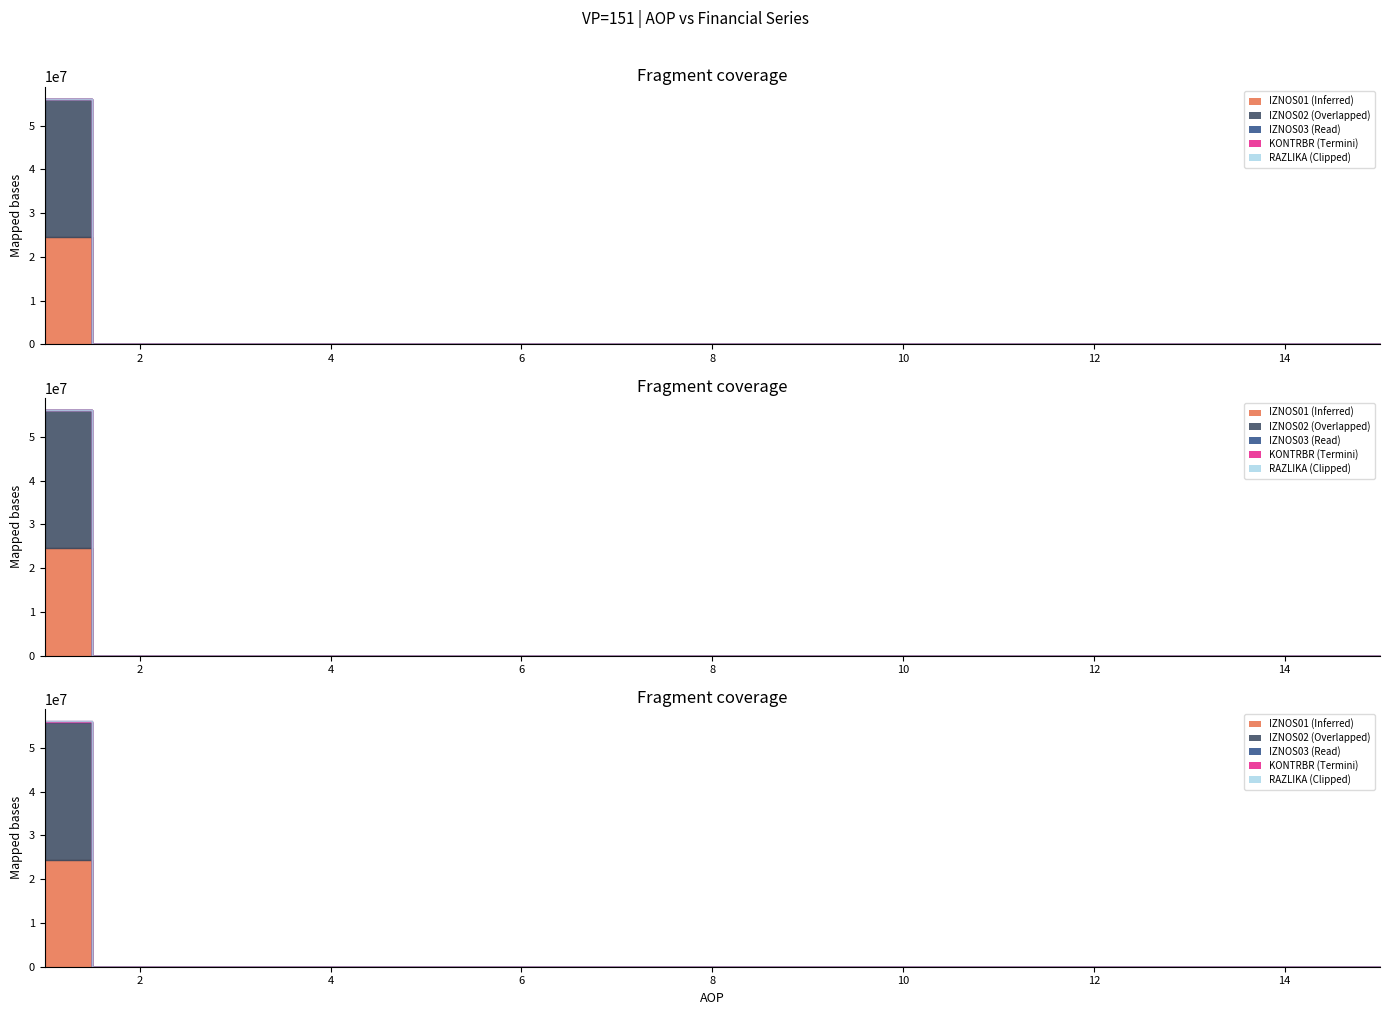

What is the difference between the maximum and minimum values in the KONTRBR series?

87579.4